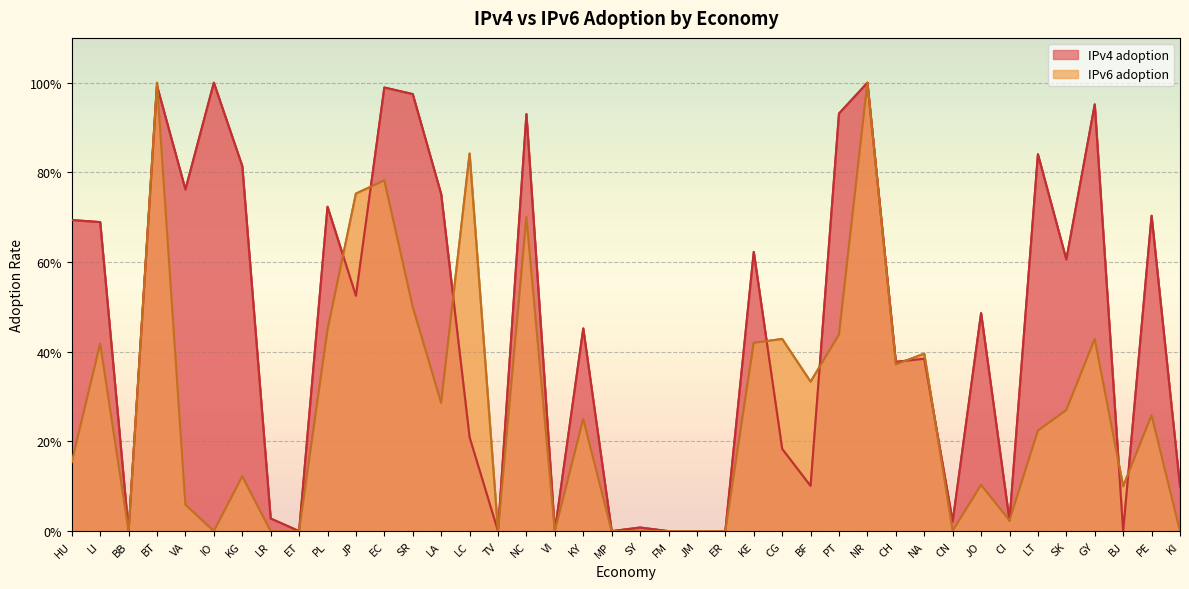

How many interior local valleys does the IPv4 adoption series have?

13